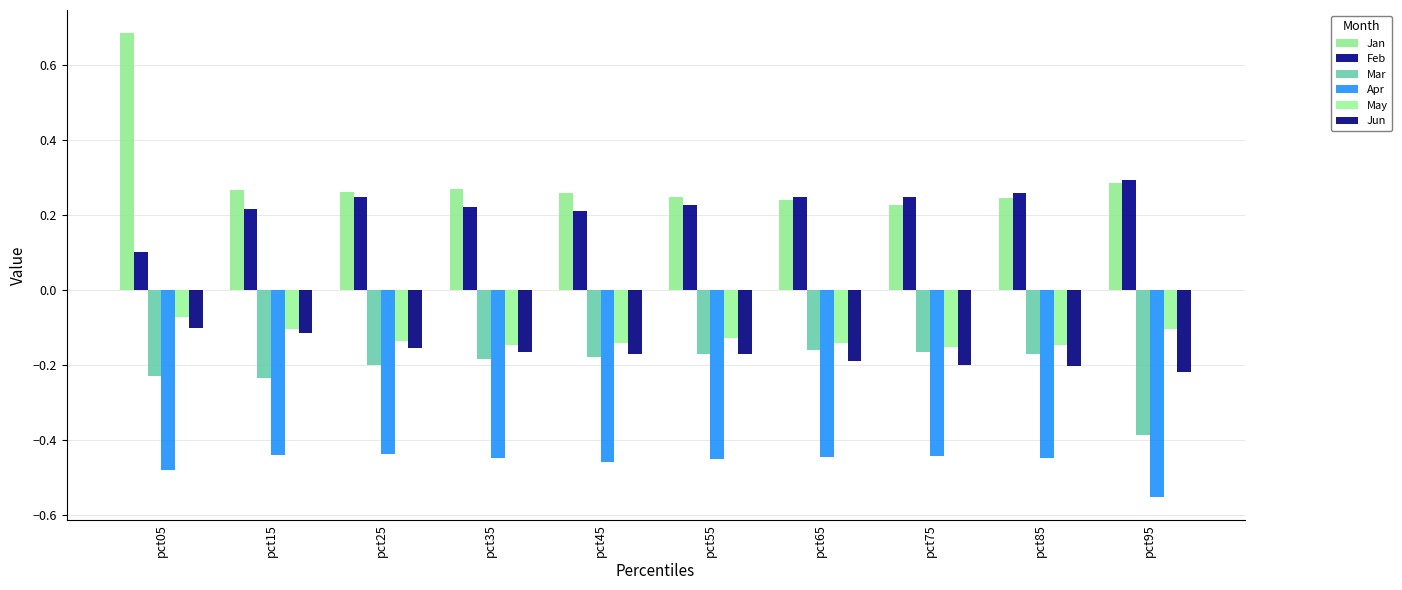

What is the sum of all May values?

-1.3